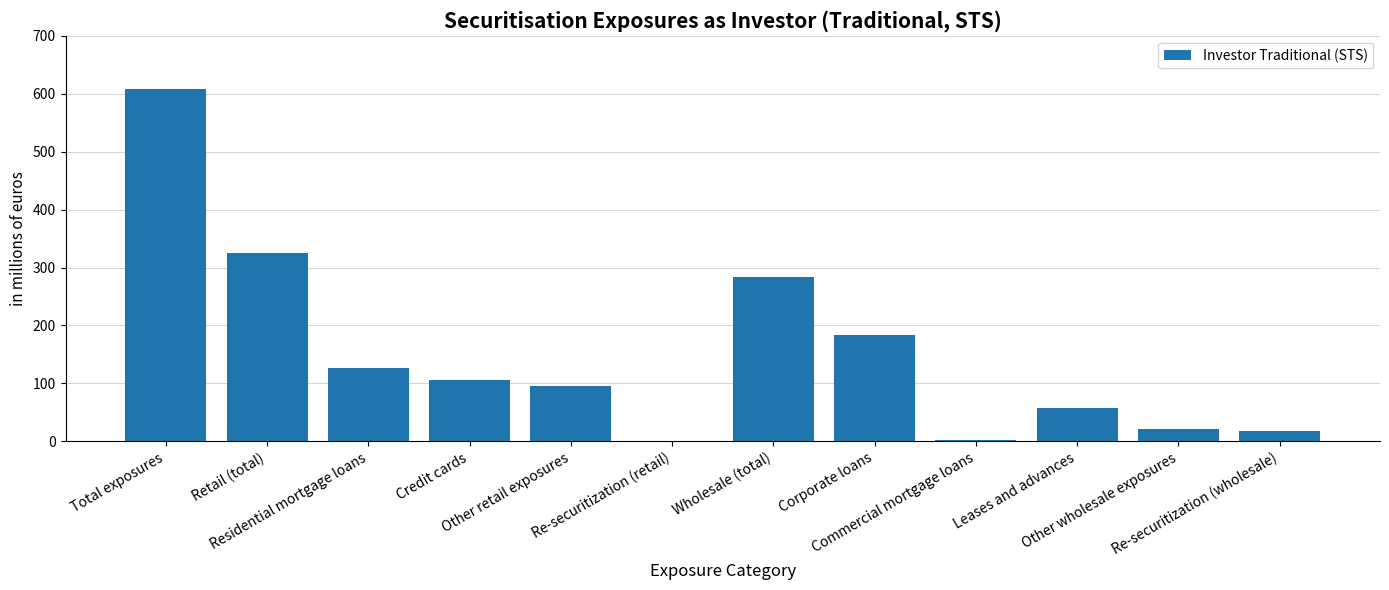

What is the maximum value shown in the chart?

609